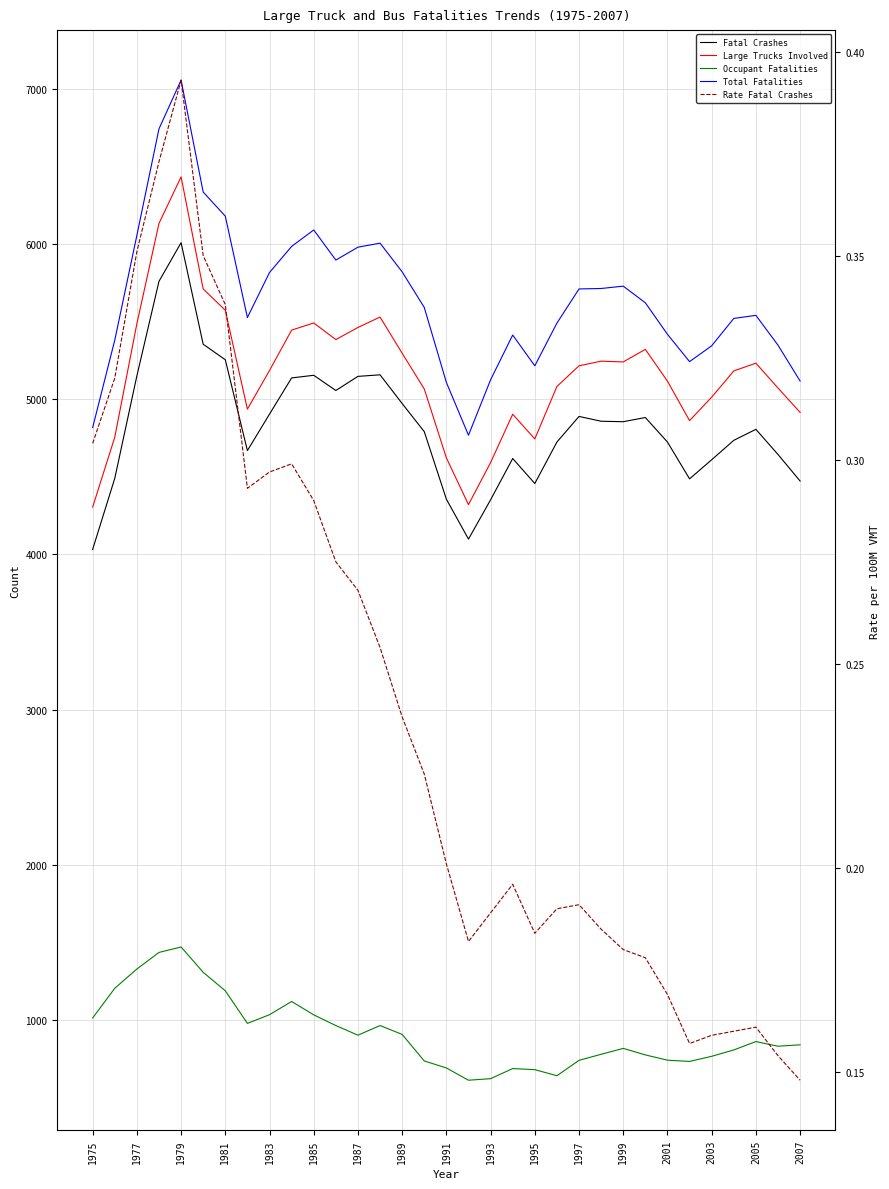

True or false: Total Fatalities and Occupant Fatalities cross at least once.

False